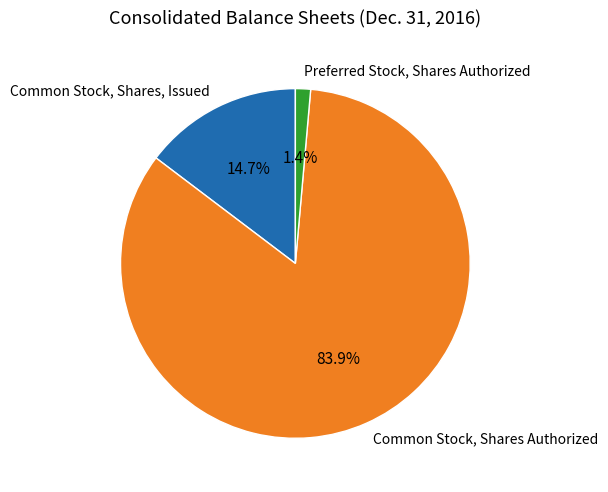

Which slice is the smallest?

Preferred Stock, Shares Authorized